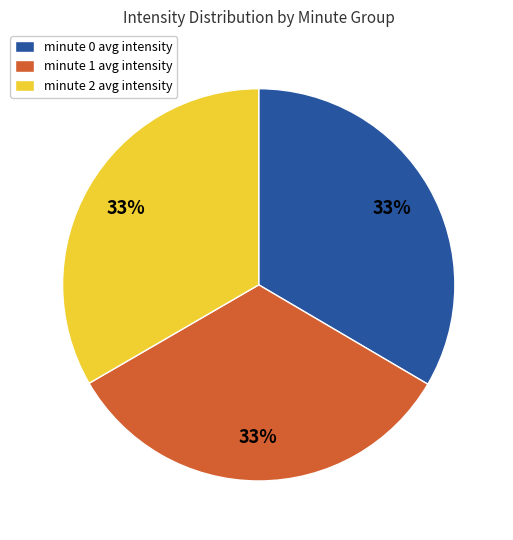

Is the sum of minute 2 avg intensity and minute 1 avg intensity greater than half?

Yes